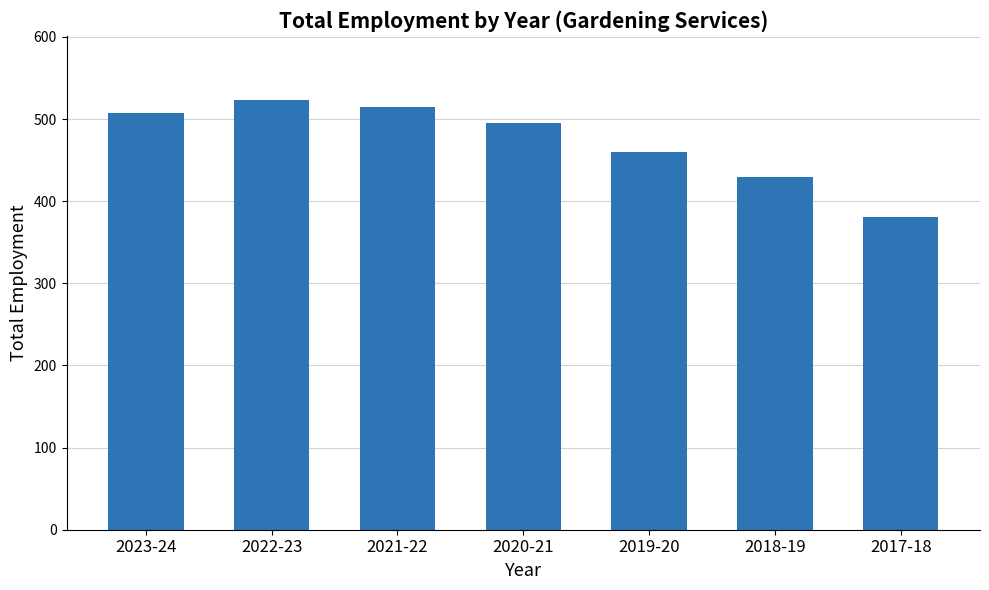

What position from the right is 2022-23?

6